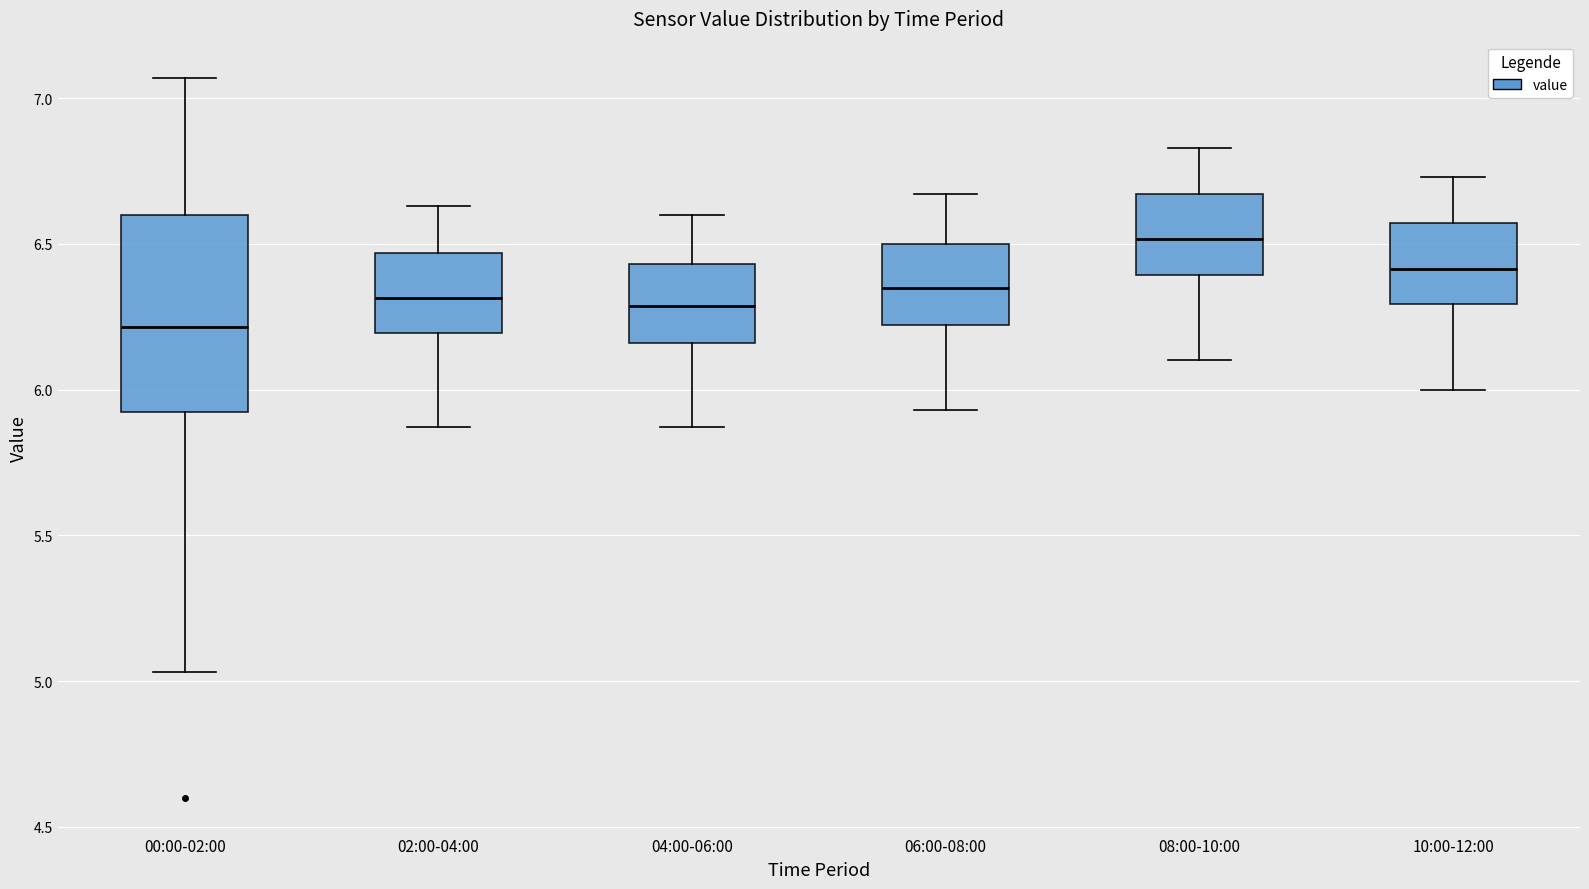

Which box's median line is the highest?

08:00-10:00